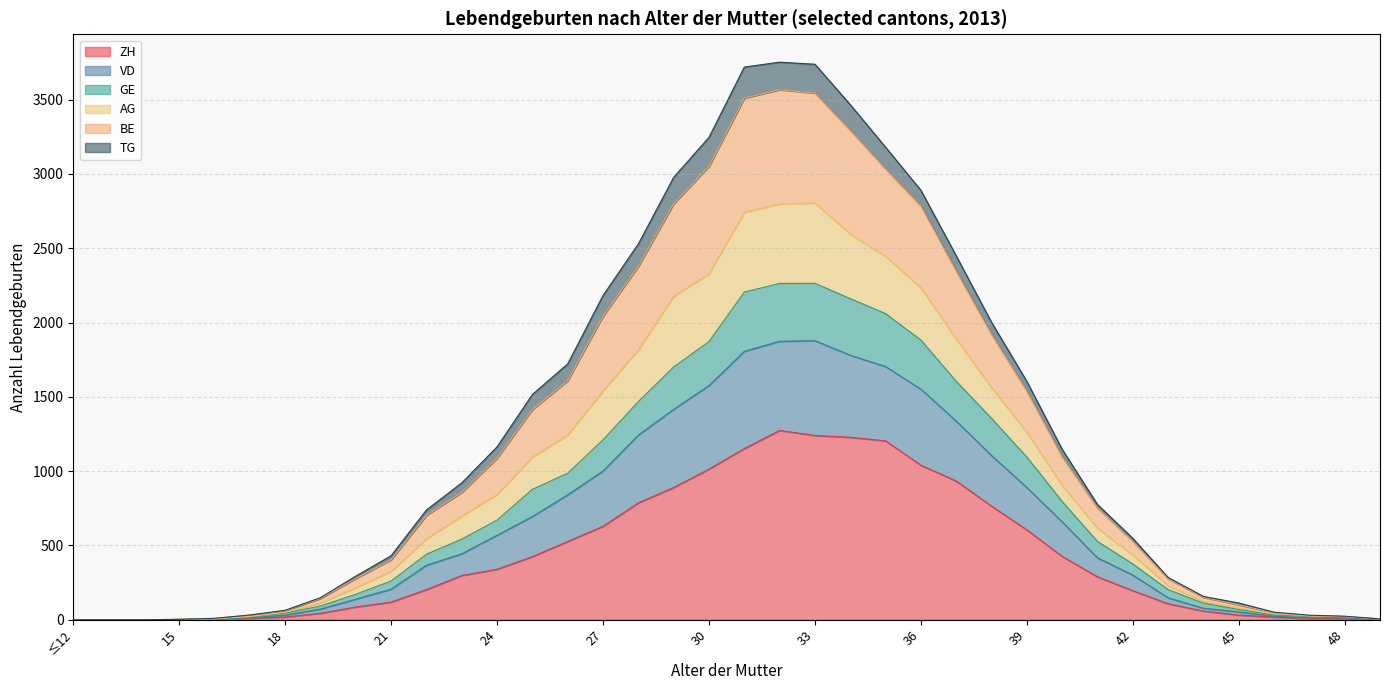

How many lines are shown in the chart?

6